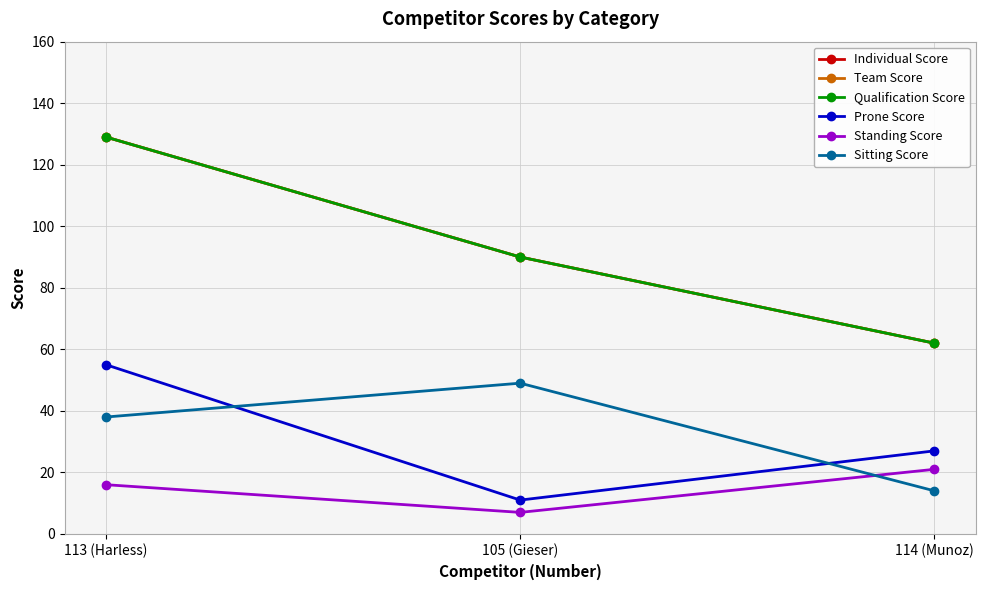

Does the chart have visible grid lines?

Yes